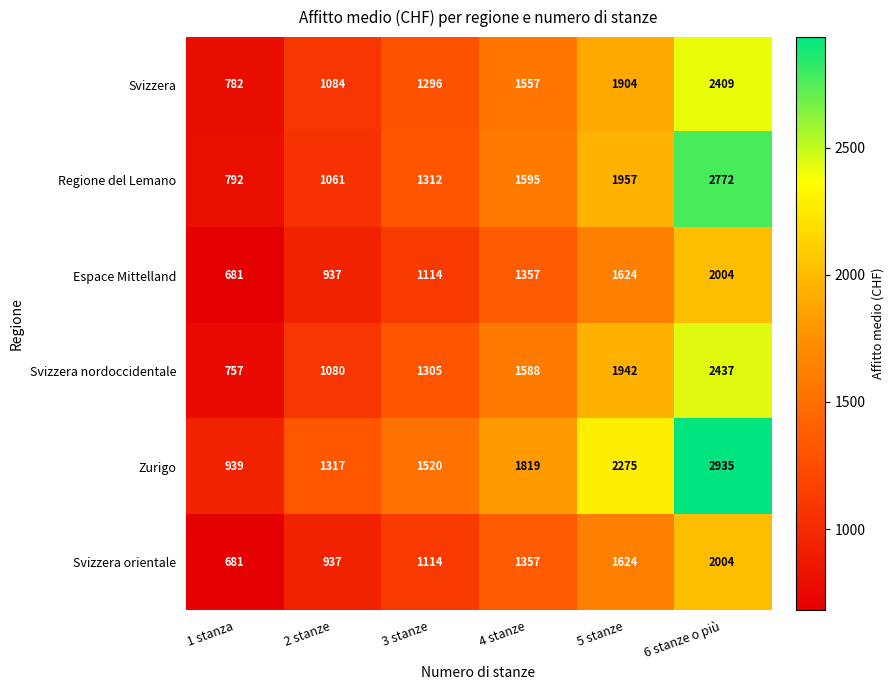

What is the difference between the second highest and second lowest values in the Svizzera series?

820